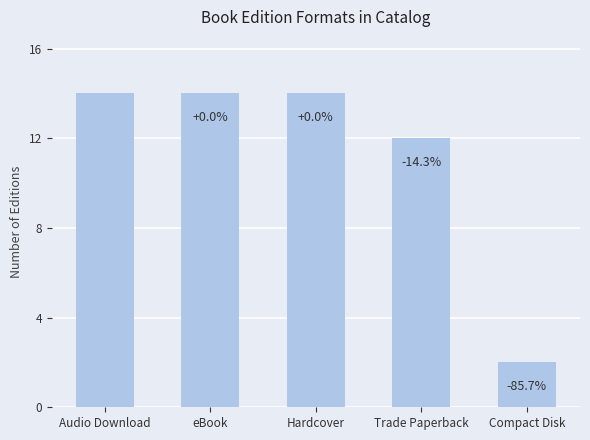

What is the label of the 5th bar from the left?

Compact Disk